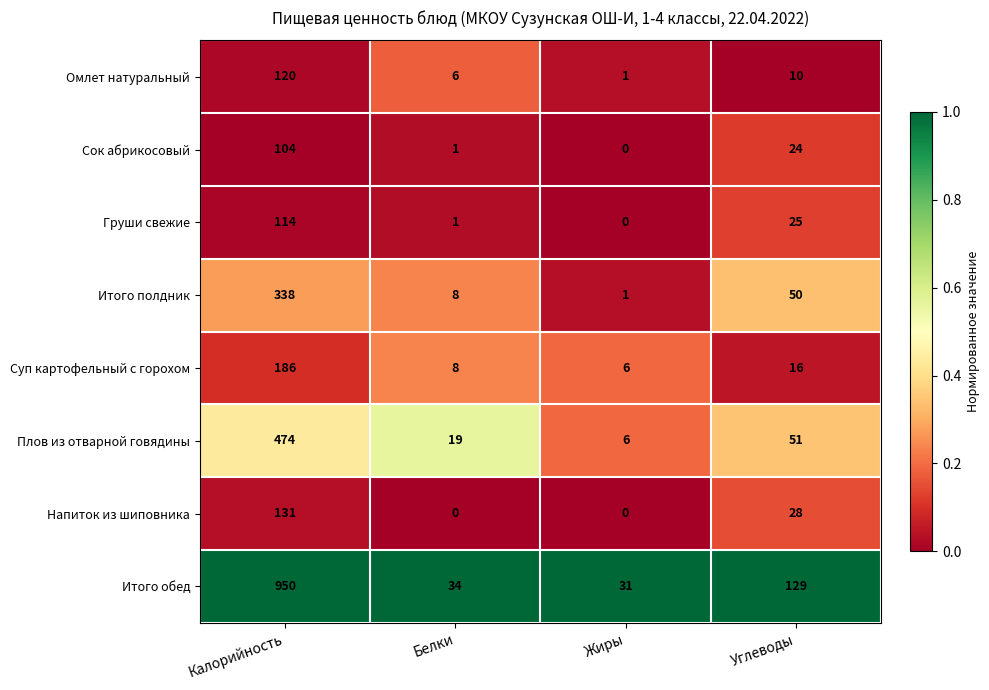

At which label is Омлет натуральный closest to 60?

Углеводы